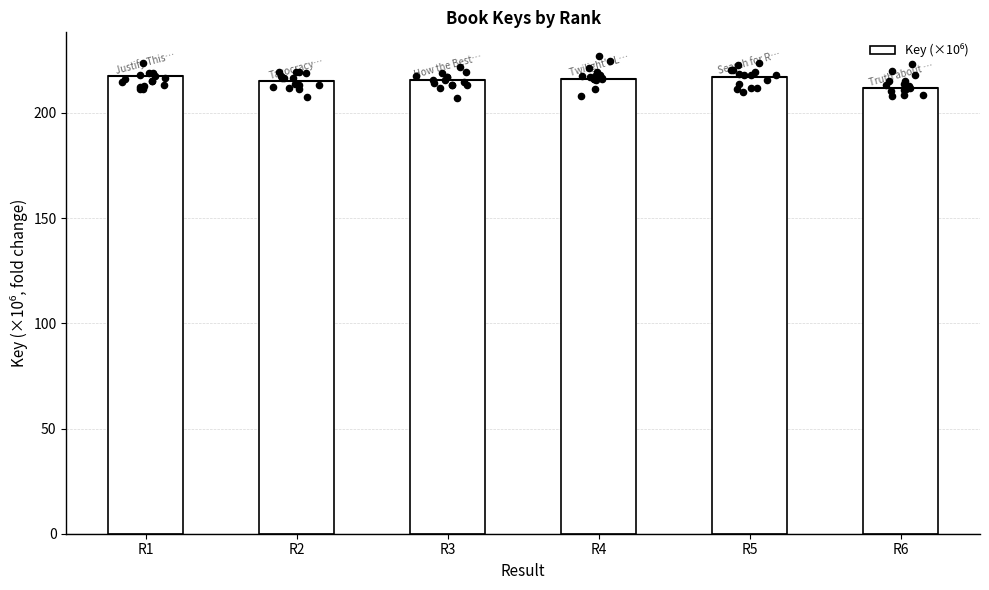

Between R1 and R2, which is larger?

R1